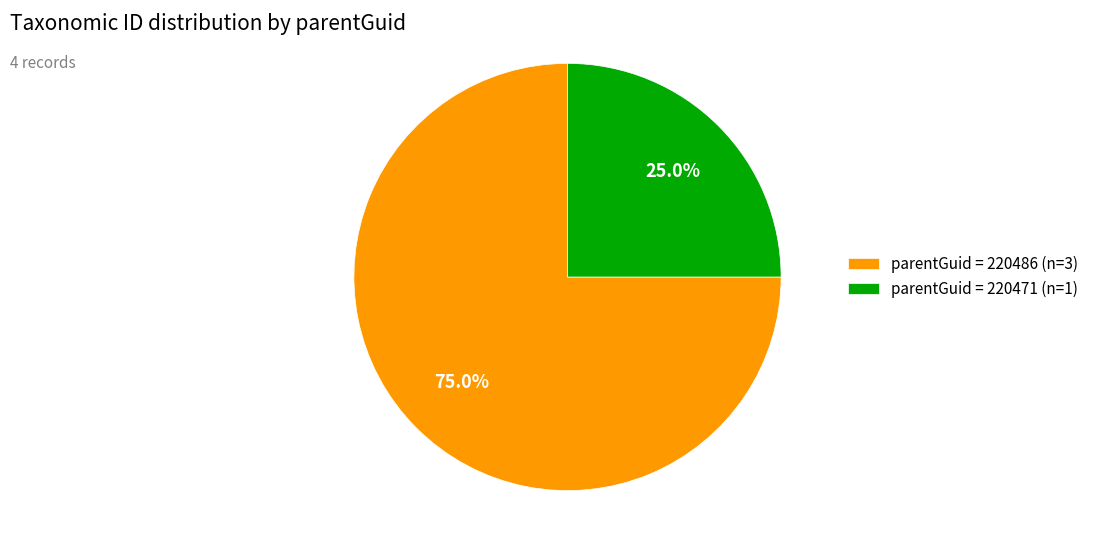

Approximately how many times larger is the value at parentGuid = 220486 (n=3) compared to parentGuid = 220471 (n=1)?

3.0